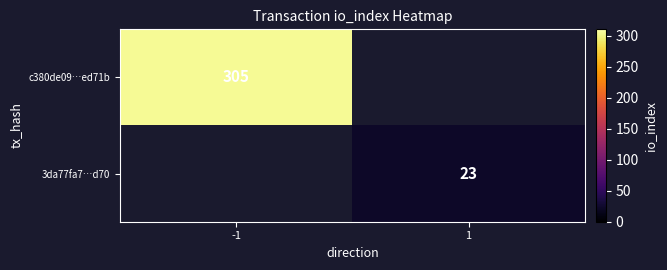

The 3da77fa7…d70 series shows 36 at 1. True or false?

False